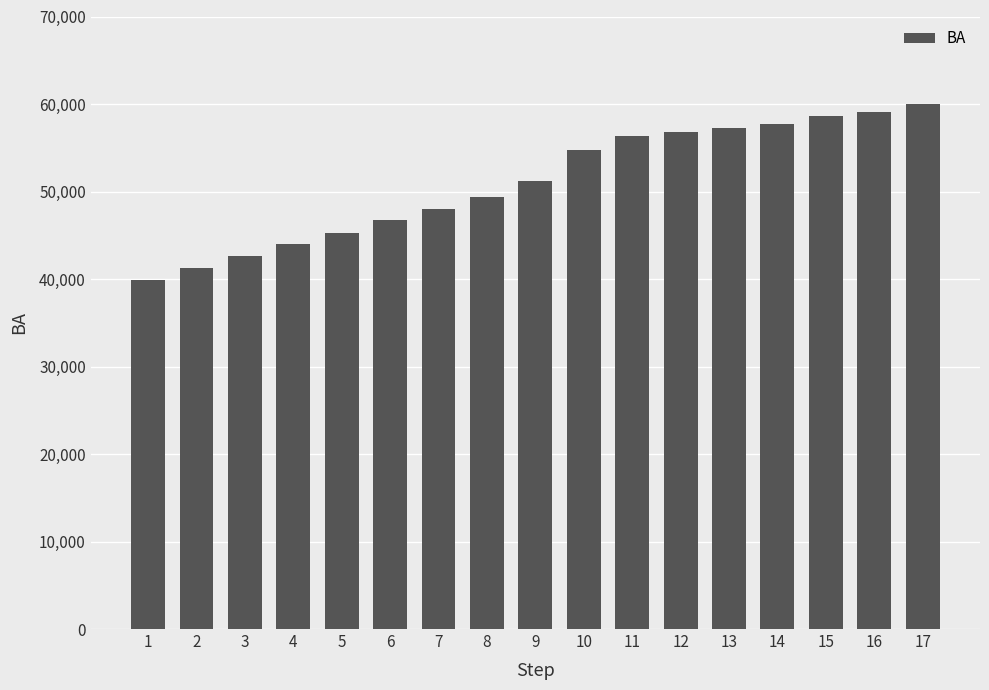

Approximately how many times larger is the value at 12 compared to 7?

1.2